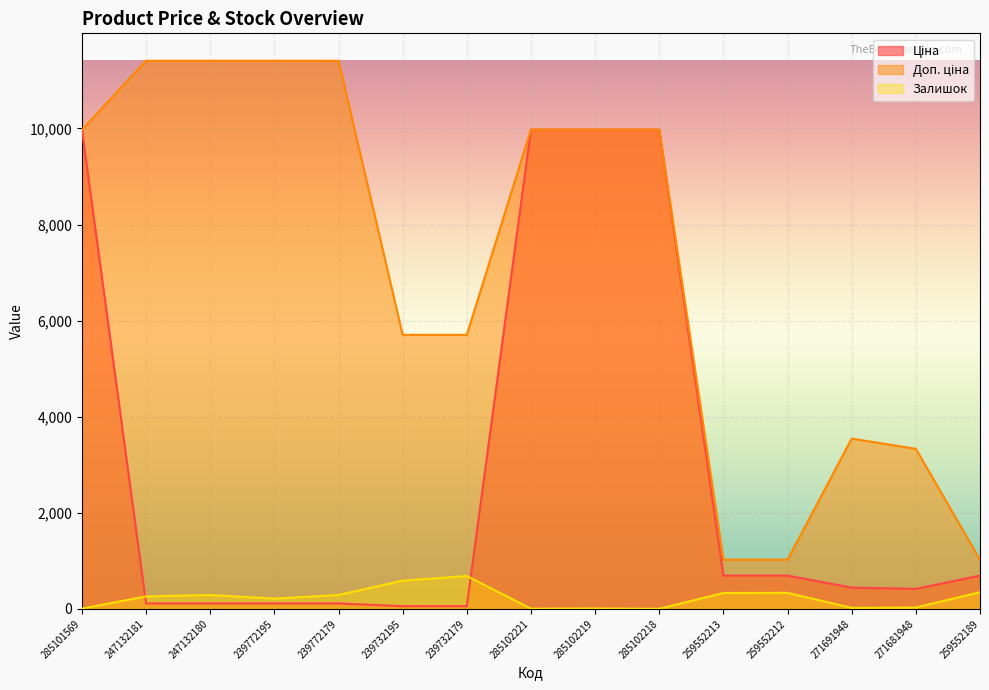

What are all the series names shown in the legend?

Ціна, Доп. ціна, Залишок